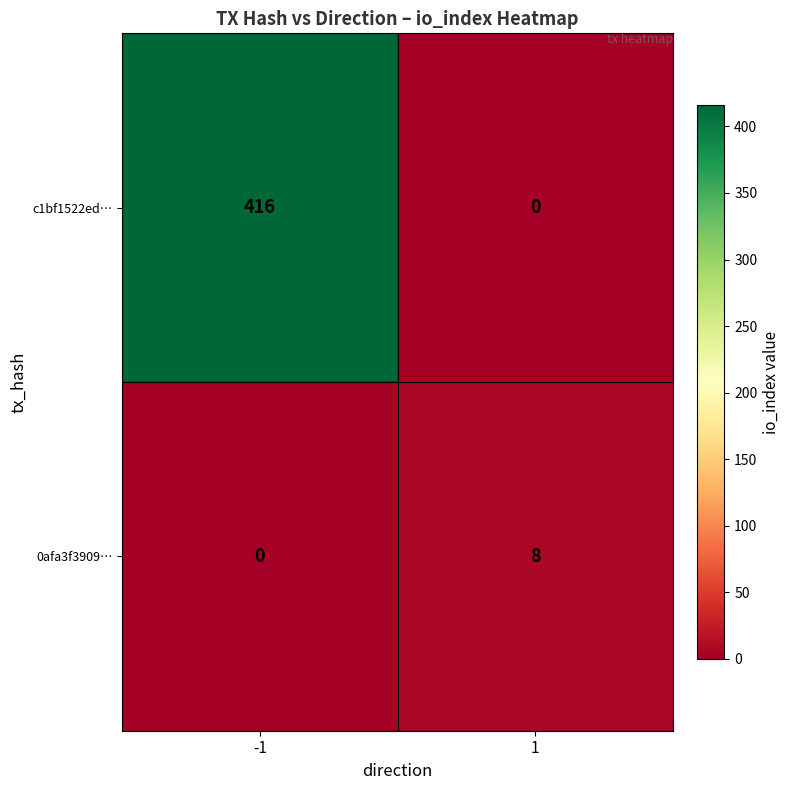

What is the difference between the maximum and minimum values in the c1bf1522ed… series?

416